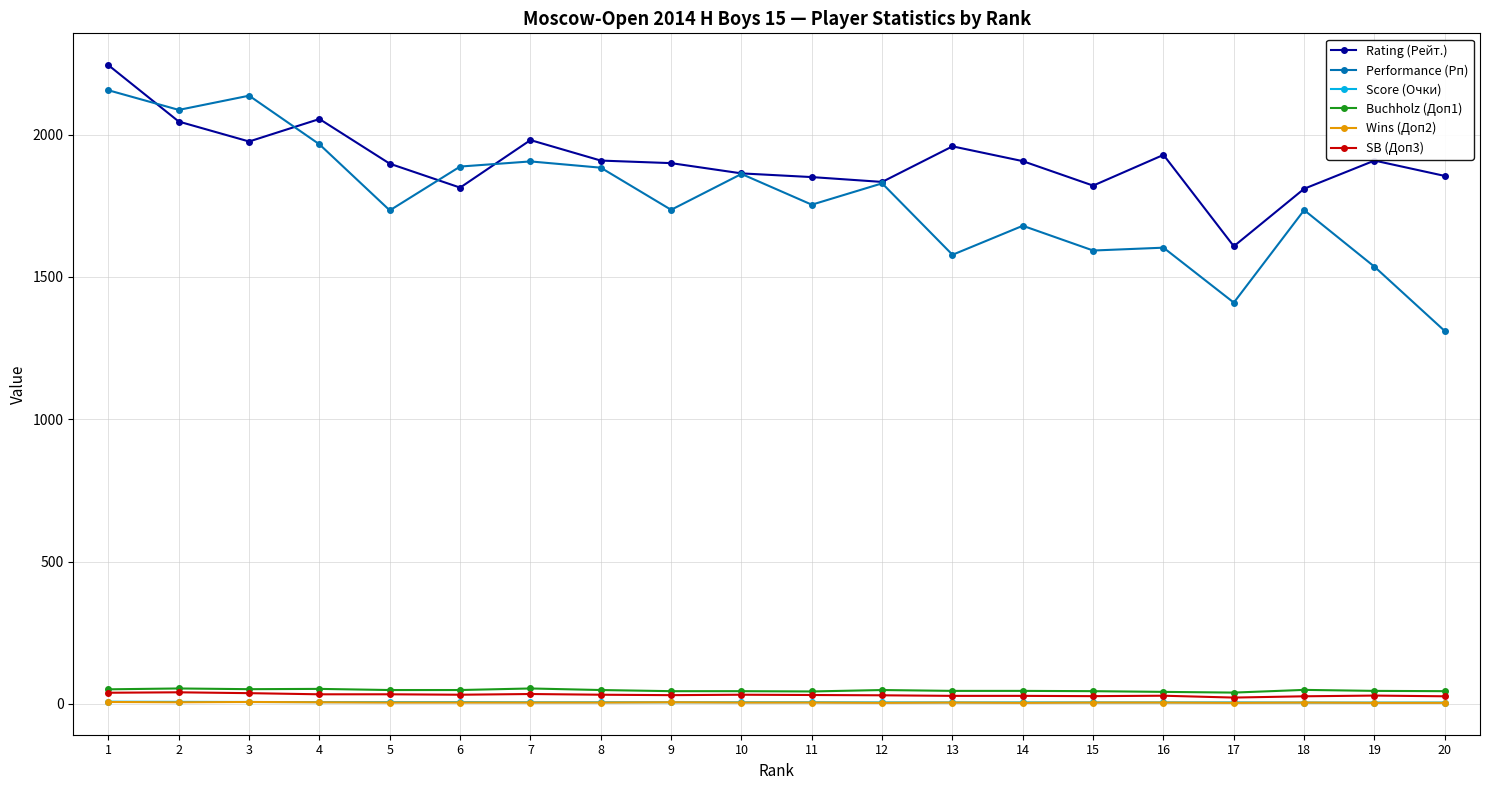

At how many categories does at least one series exceed 2168?

1